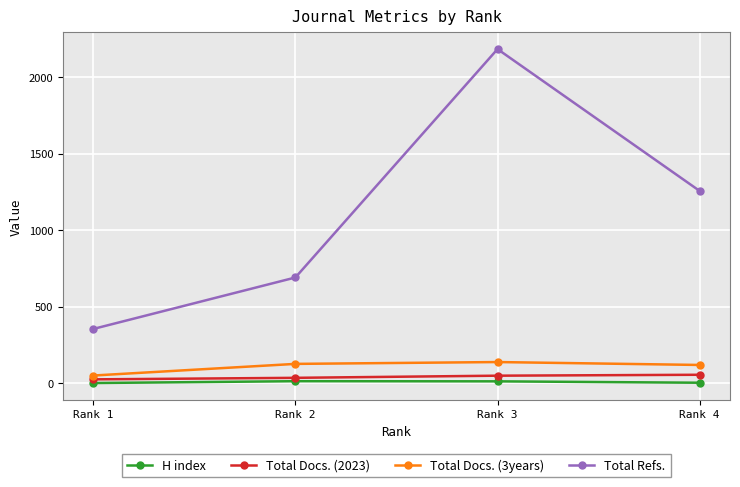

What are all the series names shown in the legend?

H index, Total Docs. (2023), Total Docs. (3years), Total Refs.